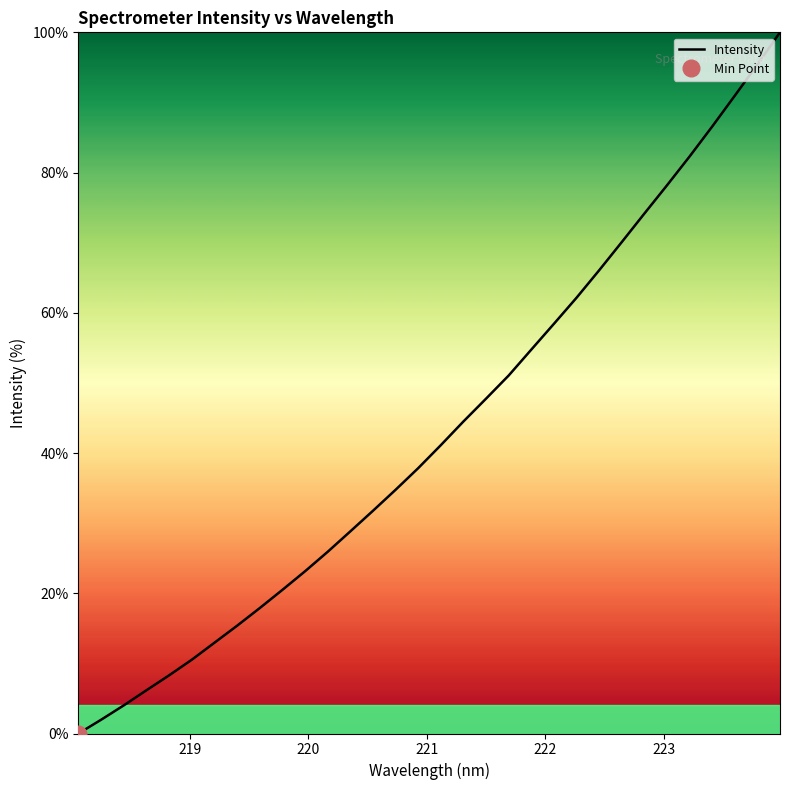

What is the highest value of the Intensity series?

100.0